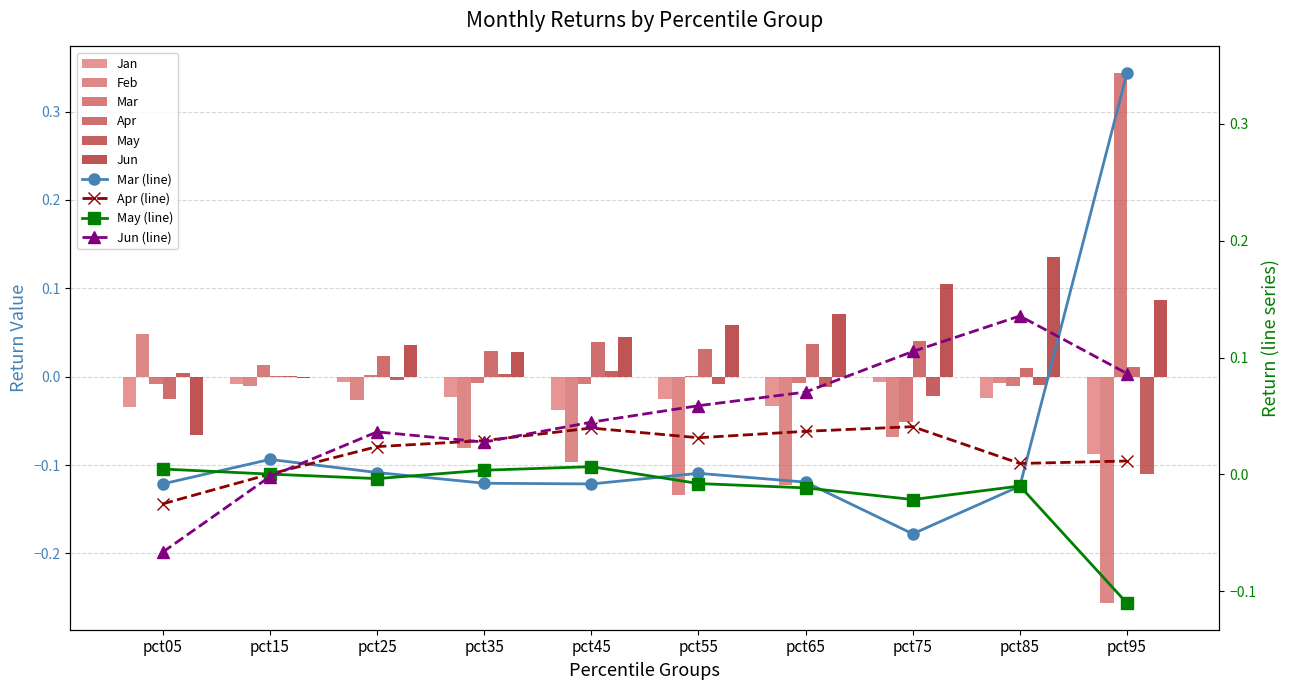

Does the chart contain any negative values?

Yes